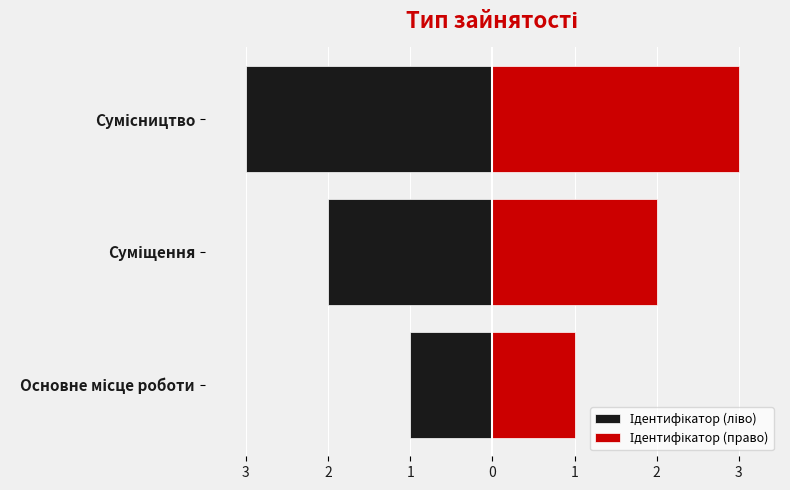

Between Суміщення and Сумісництво, which is larger?

Суміщення